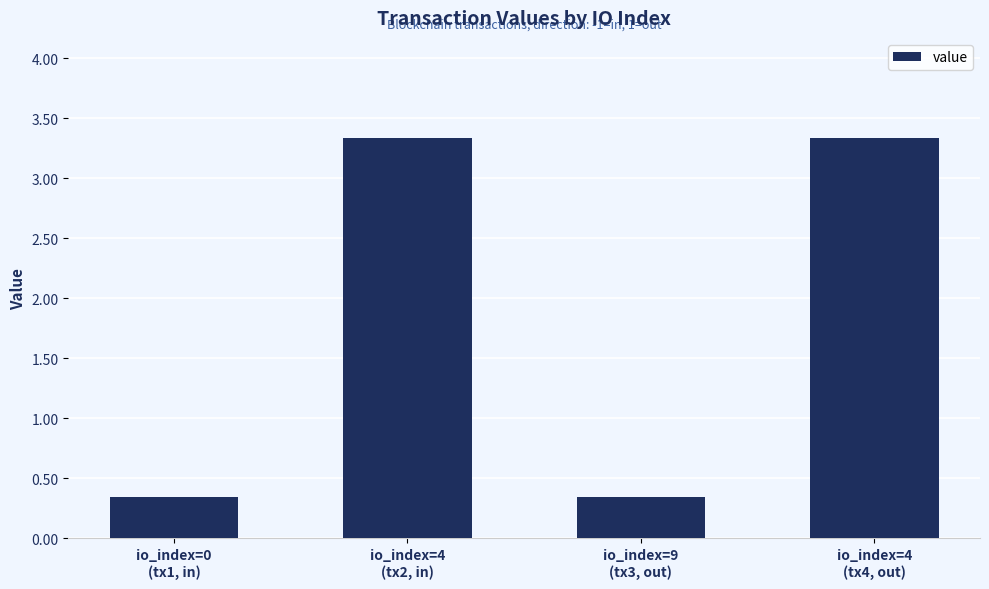

What is the maximum value shown in the chart?

3.3